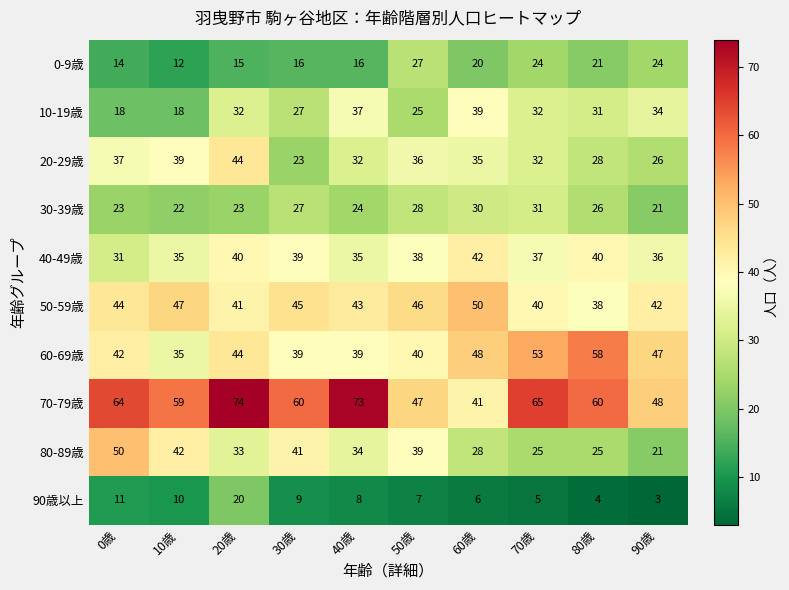

Count the number of categories in the chart.

10